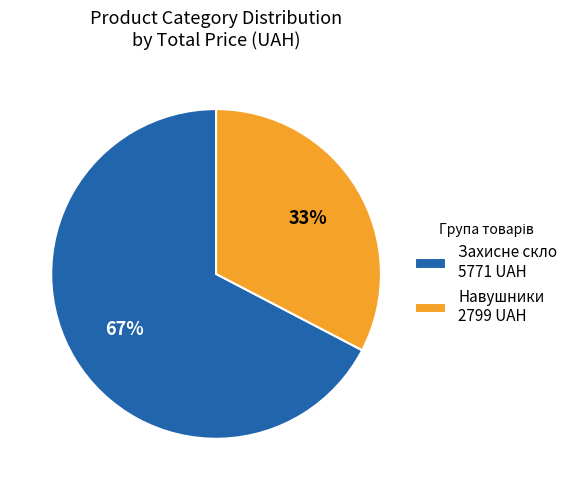

True or false: Навушники 2799 UAH accounts for 43% of the total.

False